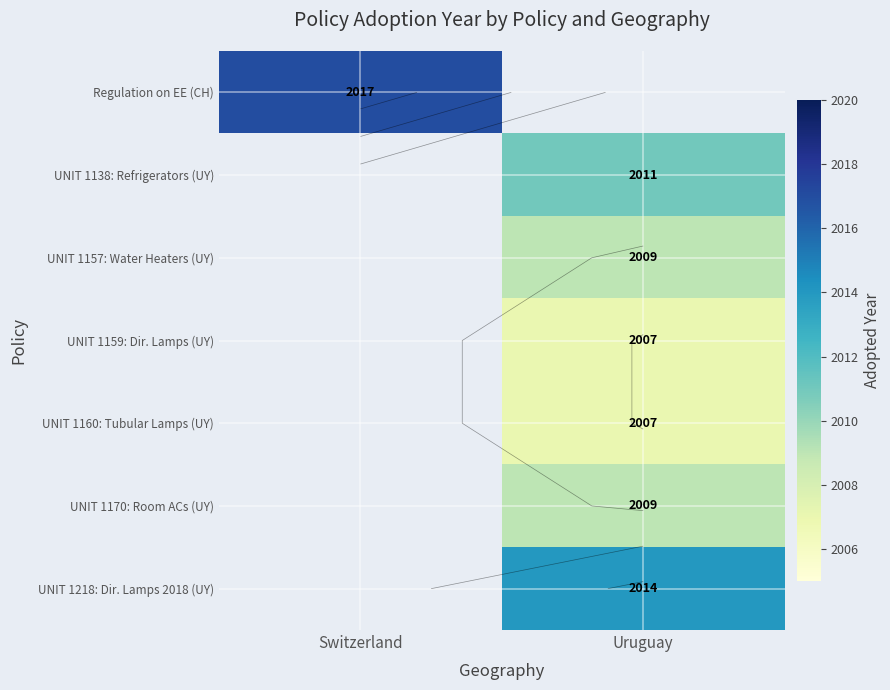

How many positive values does the UNIT 1218: Dir. Lamps 2018 (UY) series have?

1